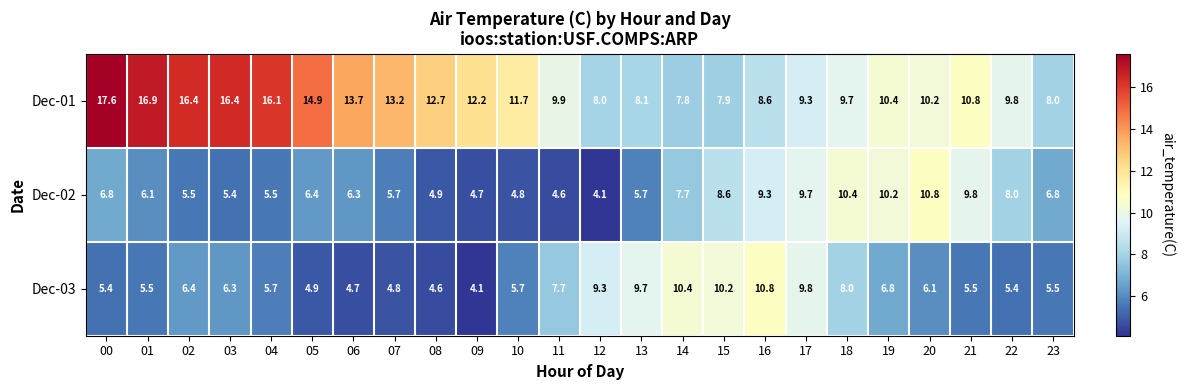

What is the difference between the maximum and minimum values in the Dec-01 series?

9.8